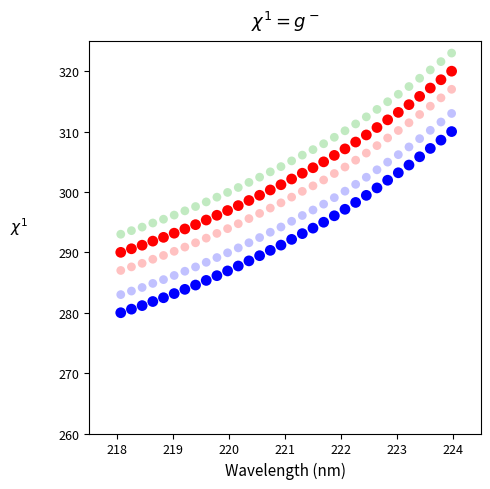

Across all data points, what is the range of Y values (max minus min)?

43.0